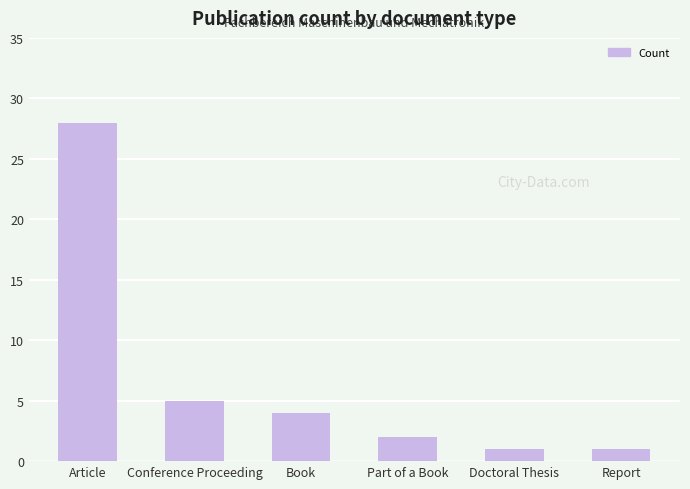

True or false: the data shows 5 at Conference Proceeding.

True